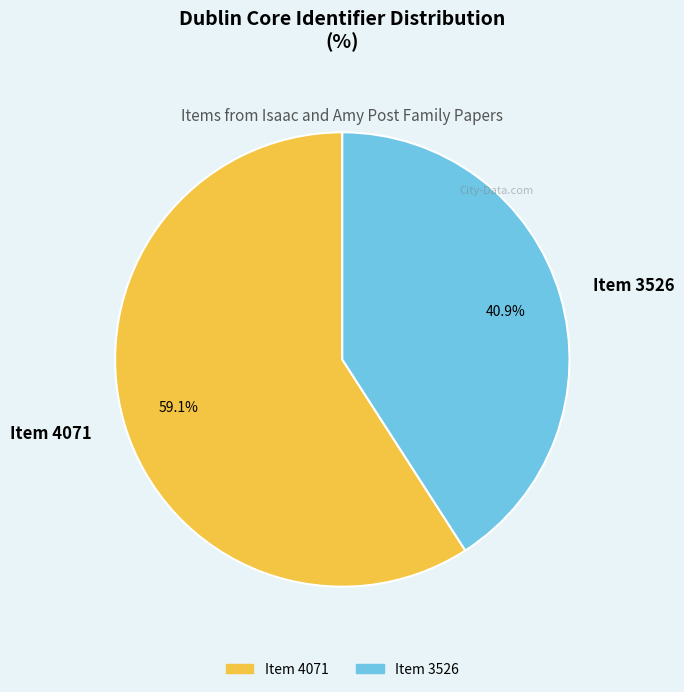

To the nearest percent, what is the difference between the largest and smallest slice percentages?

18%